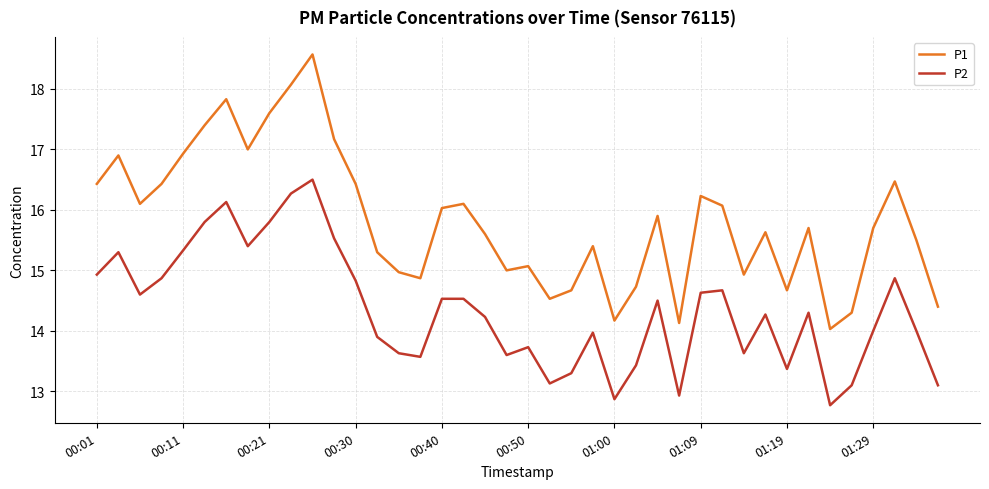

What is the smallest value displayed?

12.8